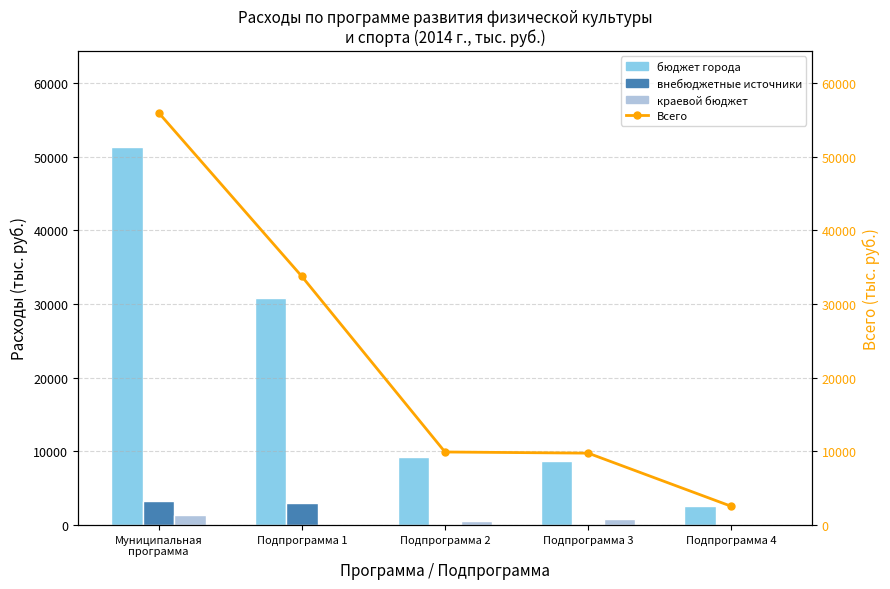

Are the bars grouped side by side (vs. stacked)?

Yes